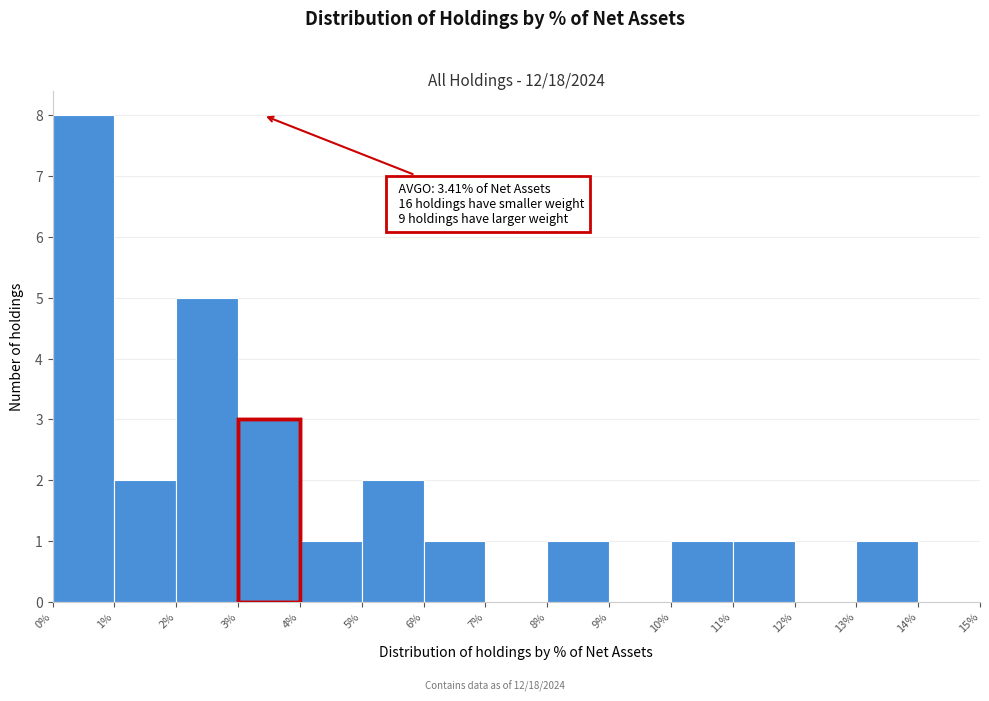

Which range on the x-axis has the tallest bar?

0% to 1%